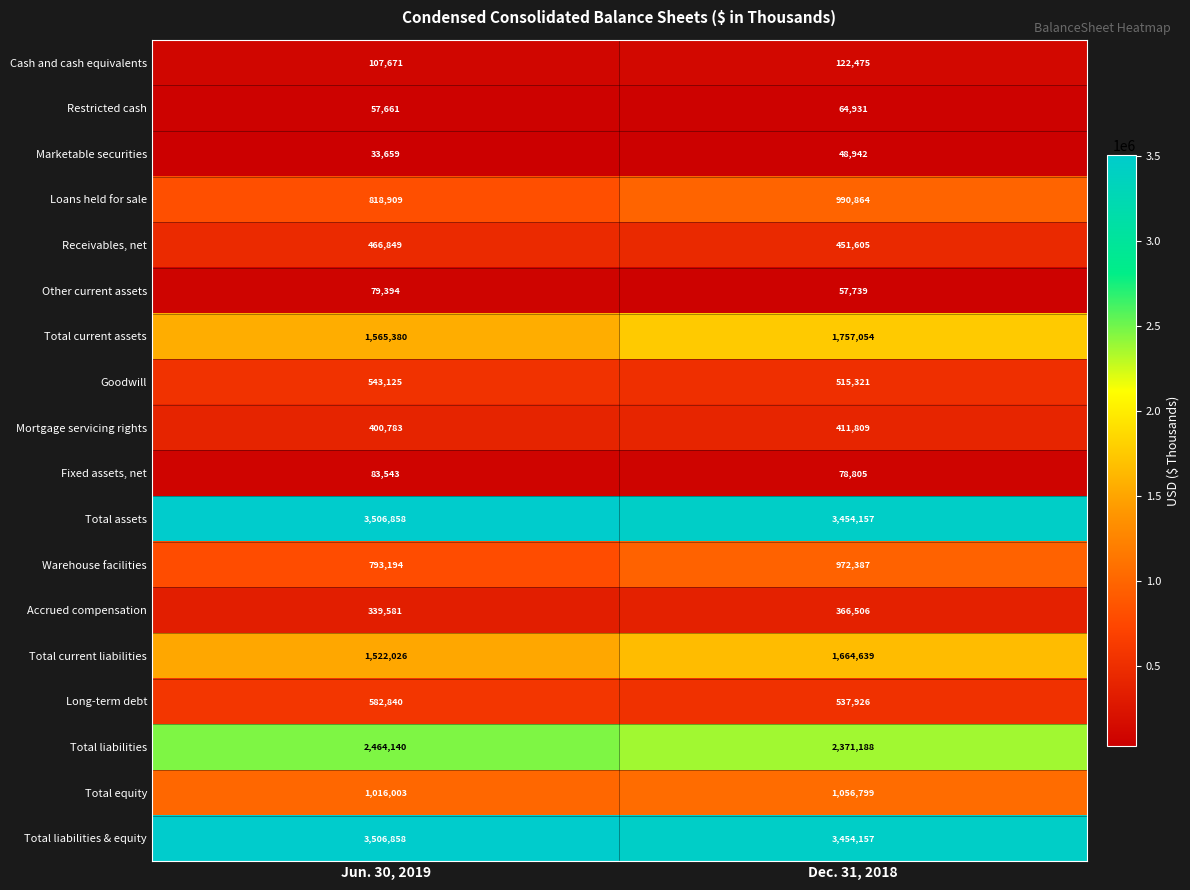

What is the approximate value of Total liabilities & equity at Jun. 30, 2019?

3506858